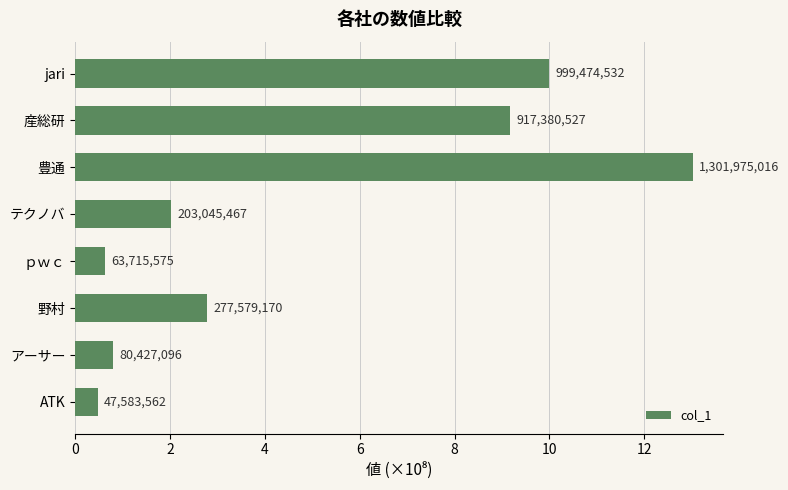

What is the difference between the second highest and second lowest values?

935758957